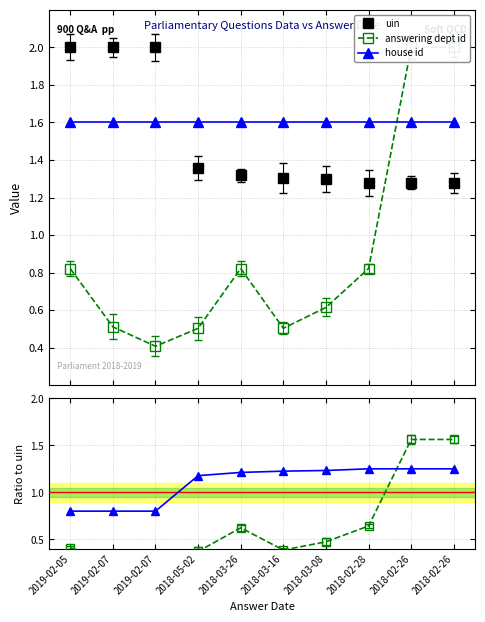

What is the maximum value shown in the chart?

2.0